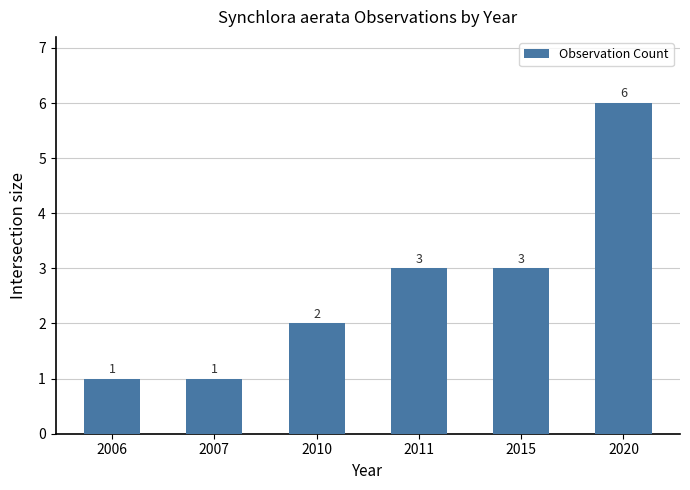

How many data points does each series have?

6